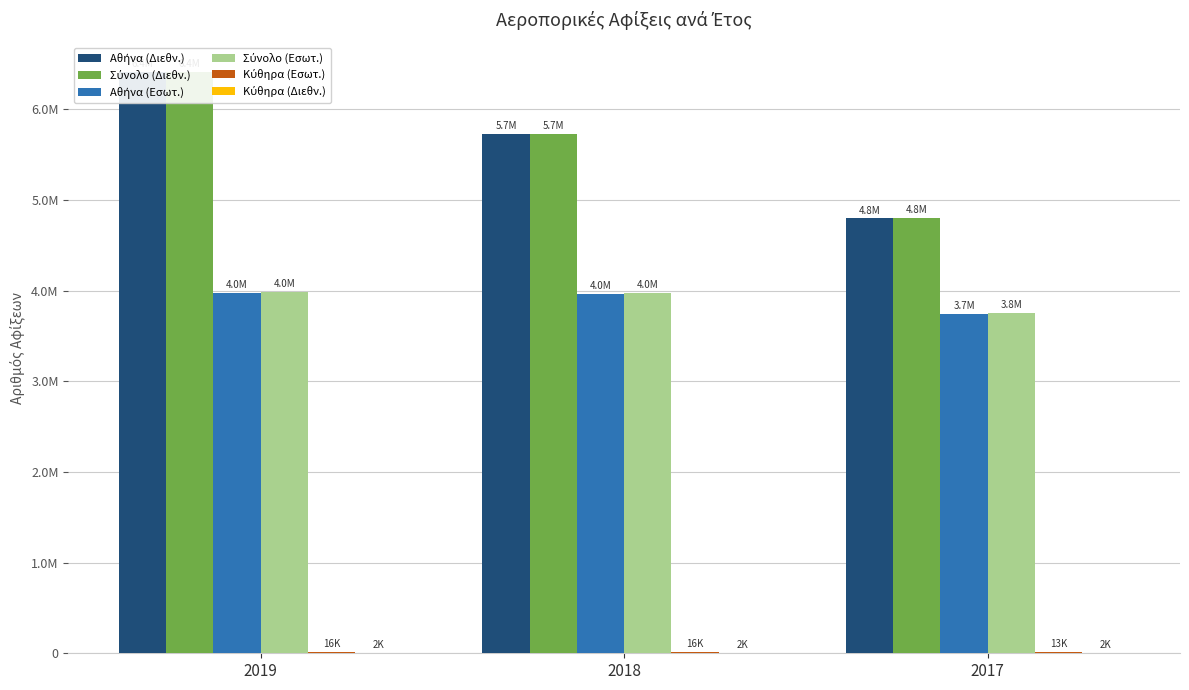

What are all the series names shown in the legend?

Αθήνα (Διεθν.), Σύνολο (Διεθν.), Αθήνα (Εσωτ.), Σύνολο (Εσωτ.), Κύθηρα (Εσωτ.), Κύθηρα (Διεθν.)